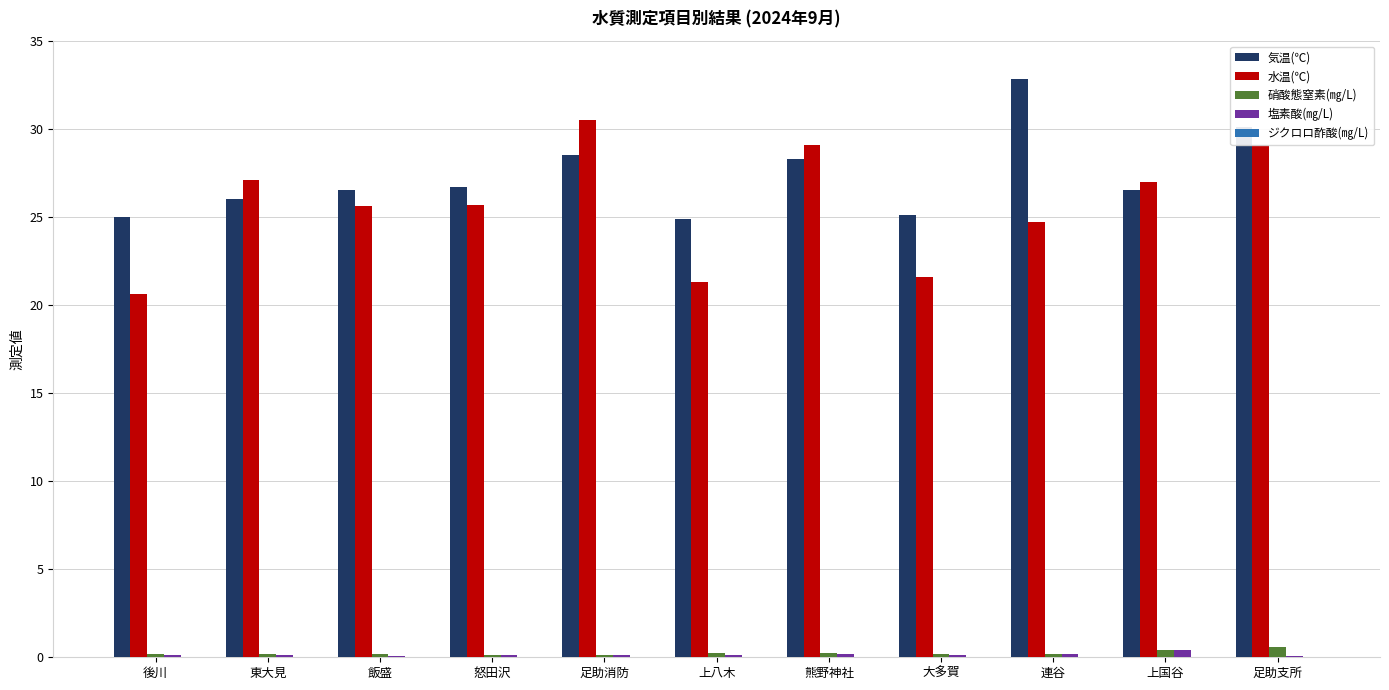

Is it true that 気温(℃) equals 28.3 at 熊野神社?

True